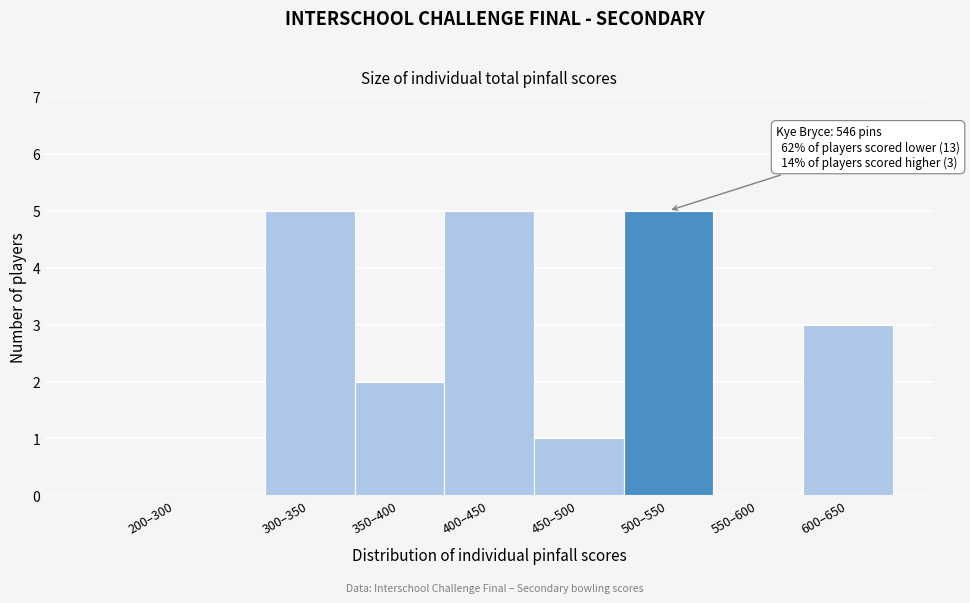

Reading right to left, list all the values displayed in this chart.

600–650=3	550–600=0	500–550=5	450–500=1	400–450=5	350–400=2	300–350=5	200–300=0